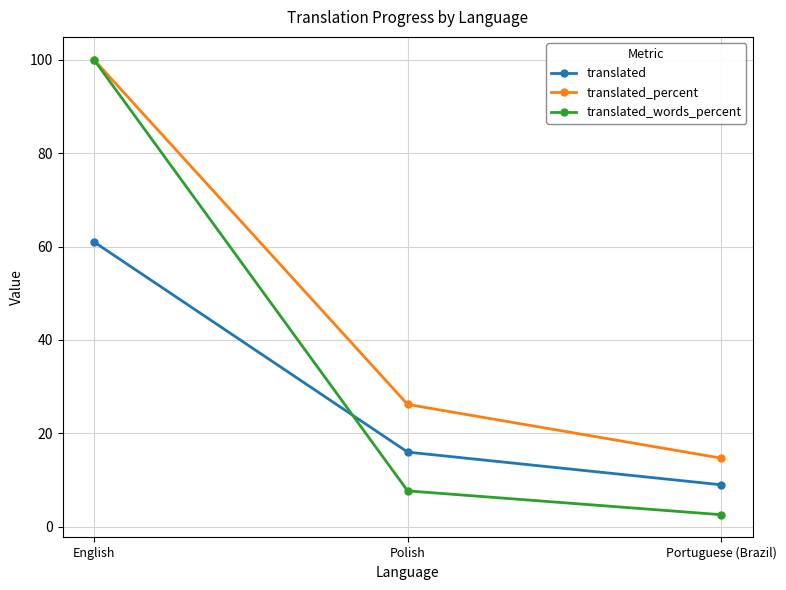

What are all the series names shown in the legend?

translated, translated_percent, translated_words_percent